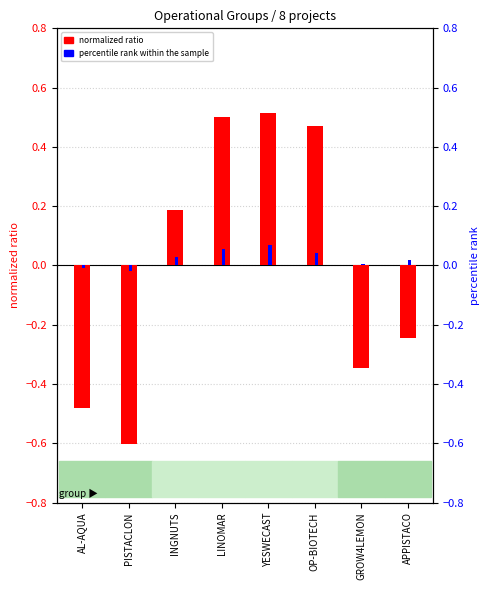

Reading left to right, what are all the values shown in this chart?

normalized ratio: AL-AQUA=-0.5	PISTACLON=-0.6	INGNUTS=0.2	LINOMAR=0.5	YESWECAST=0.5	OP-BIOTECH=0.5	GROW4LEMON=-0.3	APPISTACO=-0.2
percentile rank within the sample: AL-AQUA=-0.0	PISTACLON=-0.0	INGNUTS=0.0	LINOMAR=0.1	YESWECAST=0.1	OP-BIOTECH=0.0	GROW4LEMON=0.0	APPISTACO=0.0